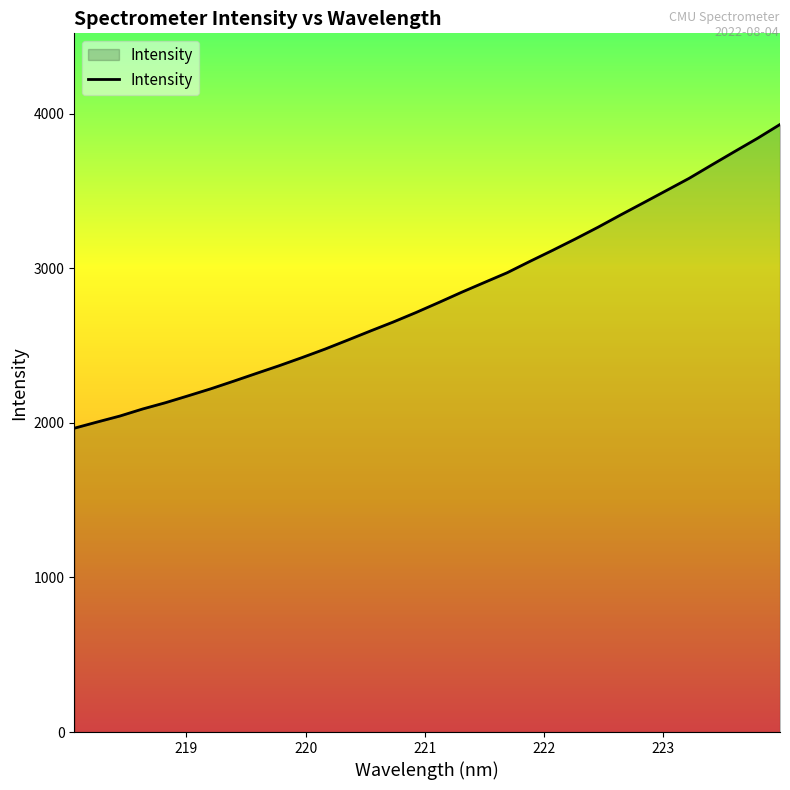

What is the difference between the maximum and minimum values?

1965.1